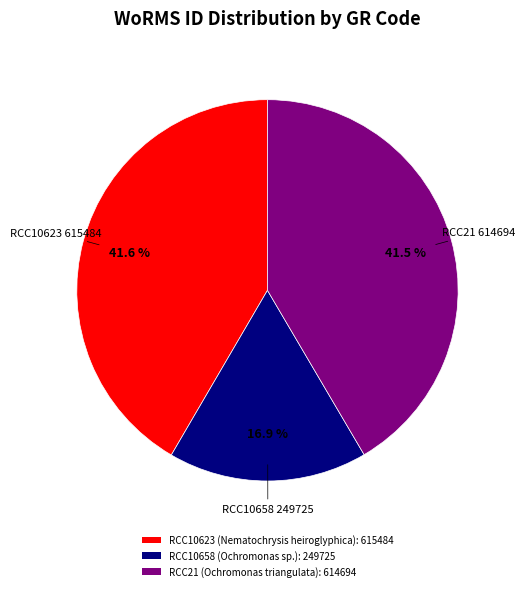

Combined, do RCC10658 (Ochromonas sp.): 249725 and RCC21 (Ochromonas triangulata): 614694 account for over 50%?

Yes